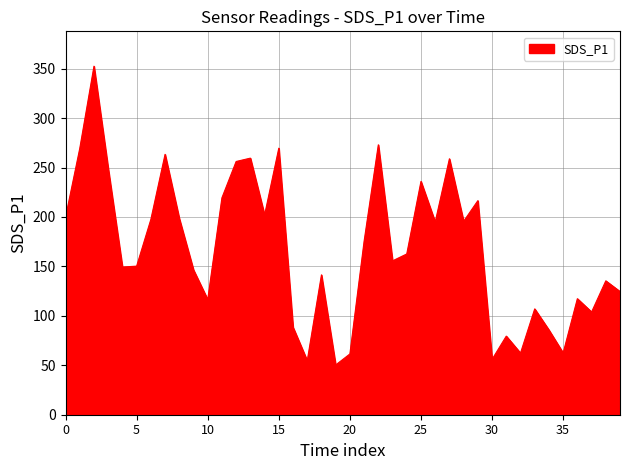

What is the smallest value displayed?

50.3